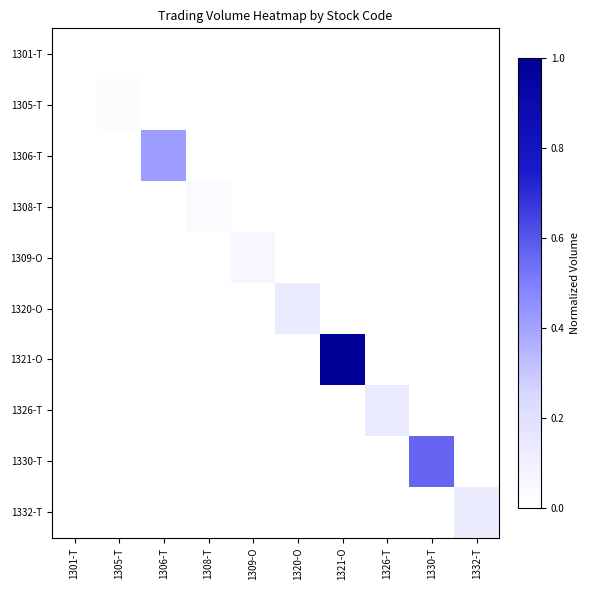

Which label corresponds to the largest value in the chart?

1321-O